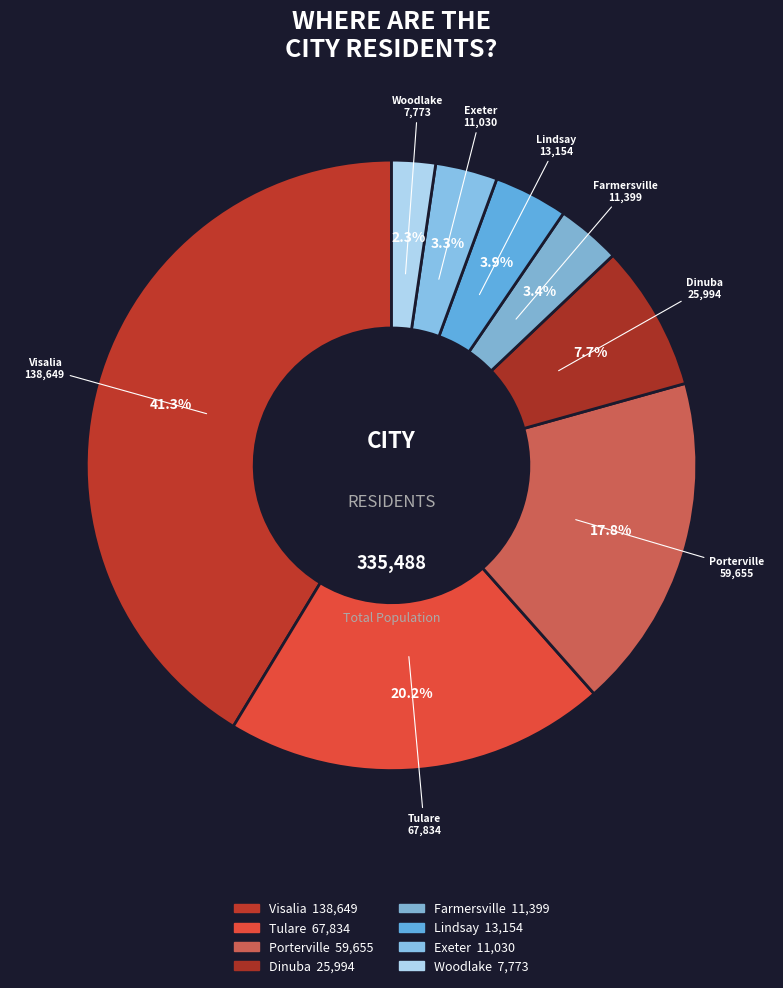

What is the smallest slice in the pie chart?

Woodlake